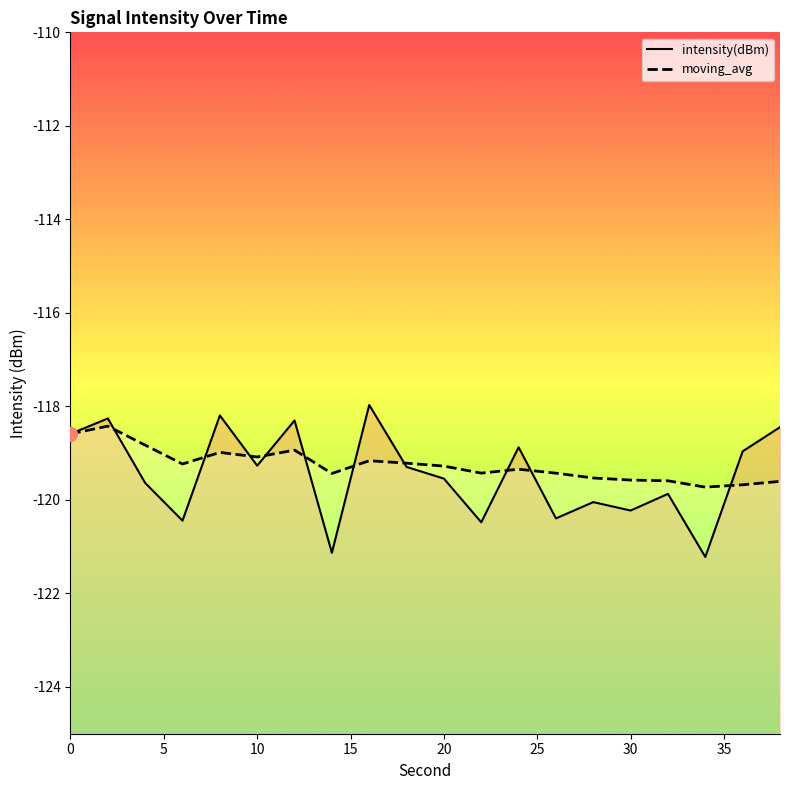

Is the value of moving_avg at 24 greater than the value of intensity(dBm) at 38?

No